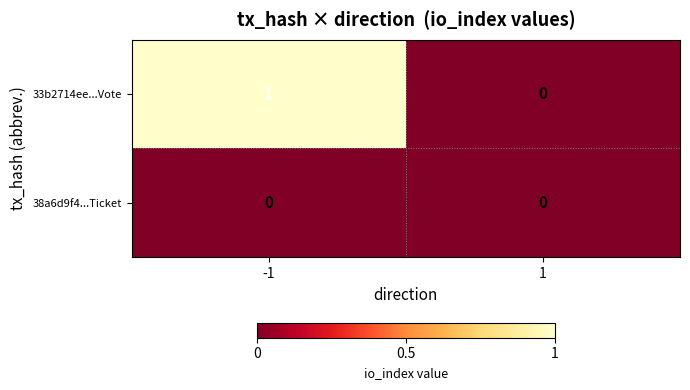

Reading left to right, list all the values displayed in this chart.

33b2714ee...Vote: -1=1	1=0
38a6d9f4...Ticket: -1=0	1=0